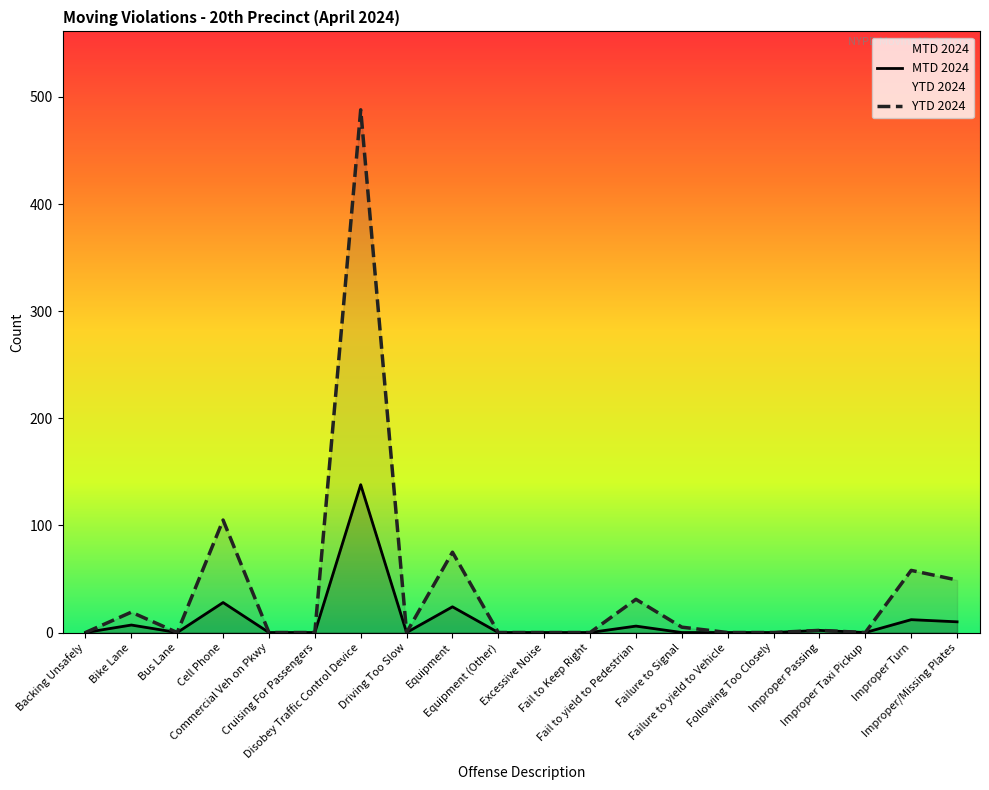

True or false: YTD 2024 has more than 0 interior local peaks.

True